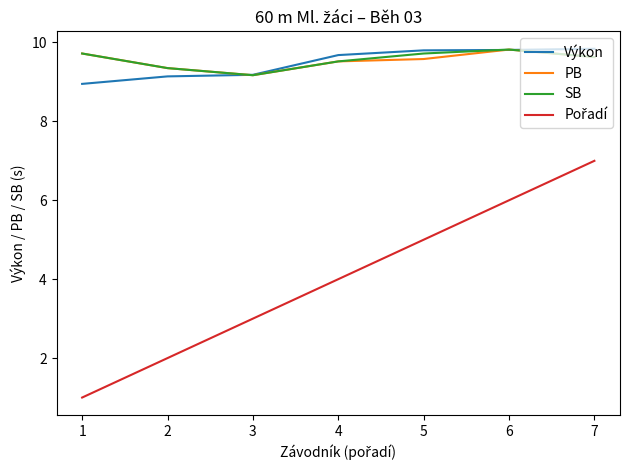

What value does the SB series have at 3?

9.2